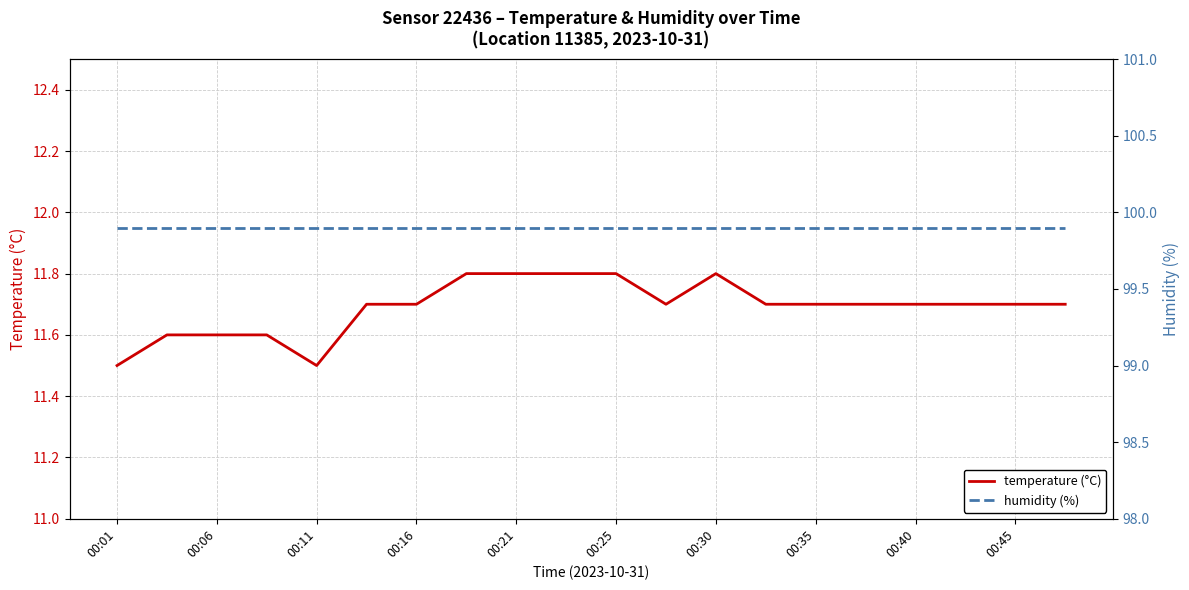

What position from the right is 15?

5